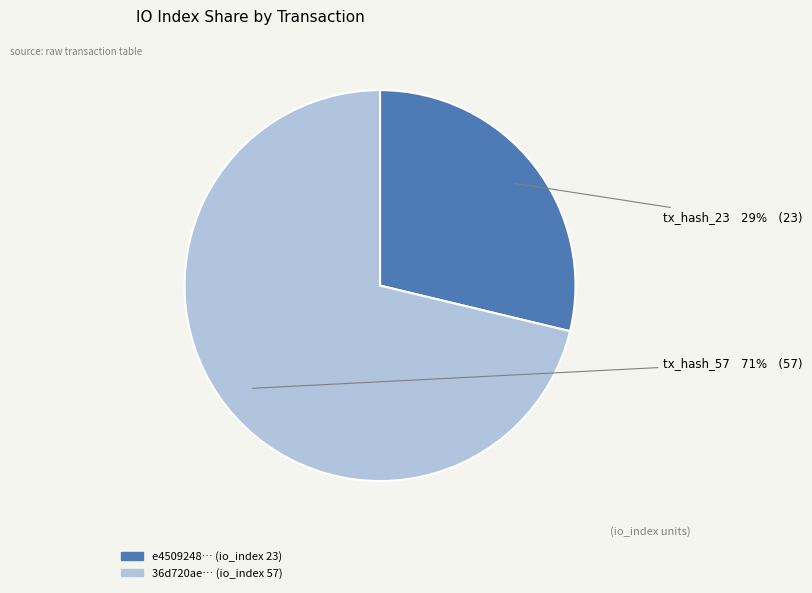

To the nearest percent, what is the average slice percentage?

50%